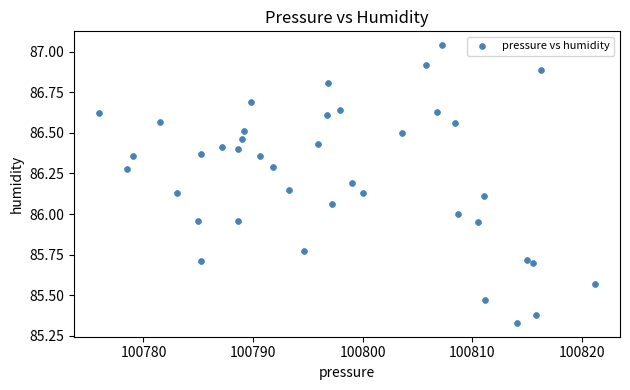

What is the range of Y values (max minus min)?

1.7